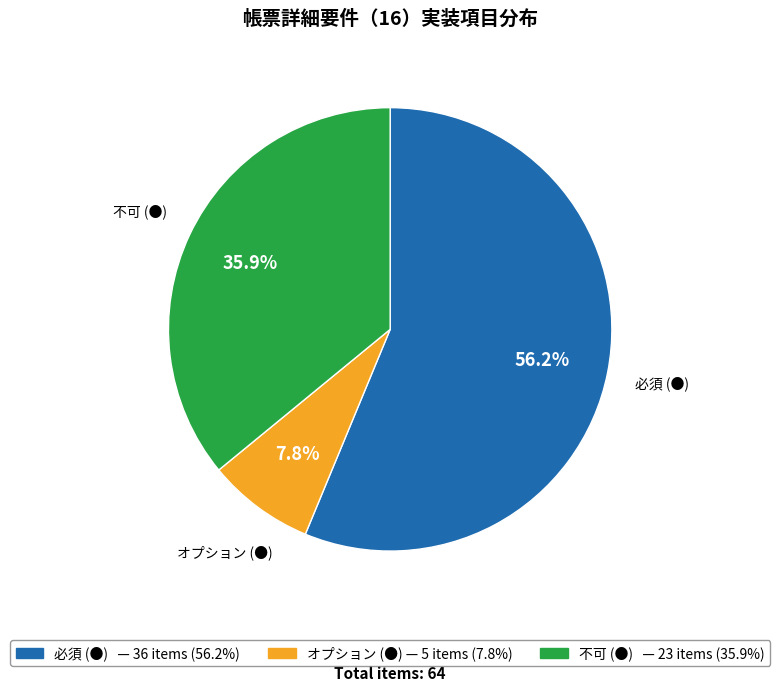

Is the sum of 必須 and 不可 greater than half?

Yes